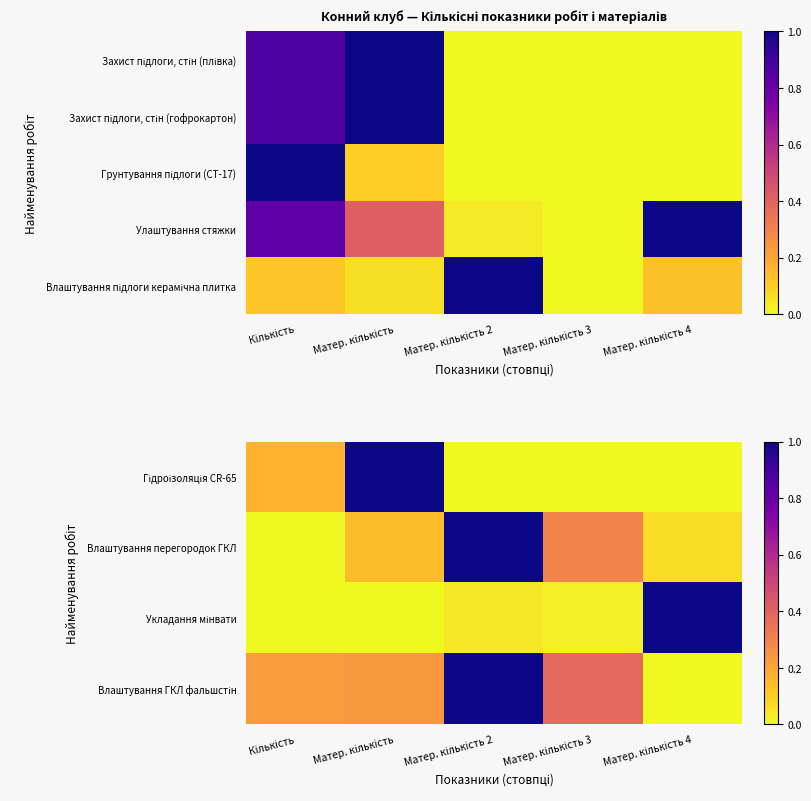

True or false: Гідроізоляція CR-65 has a value of 0.0 at Матер. кількість 2.

True